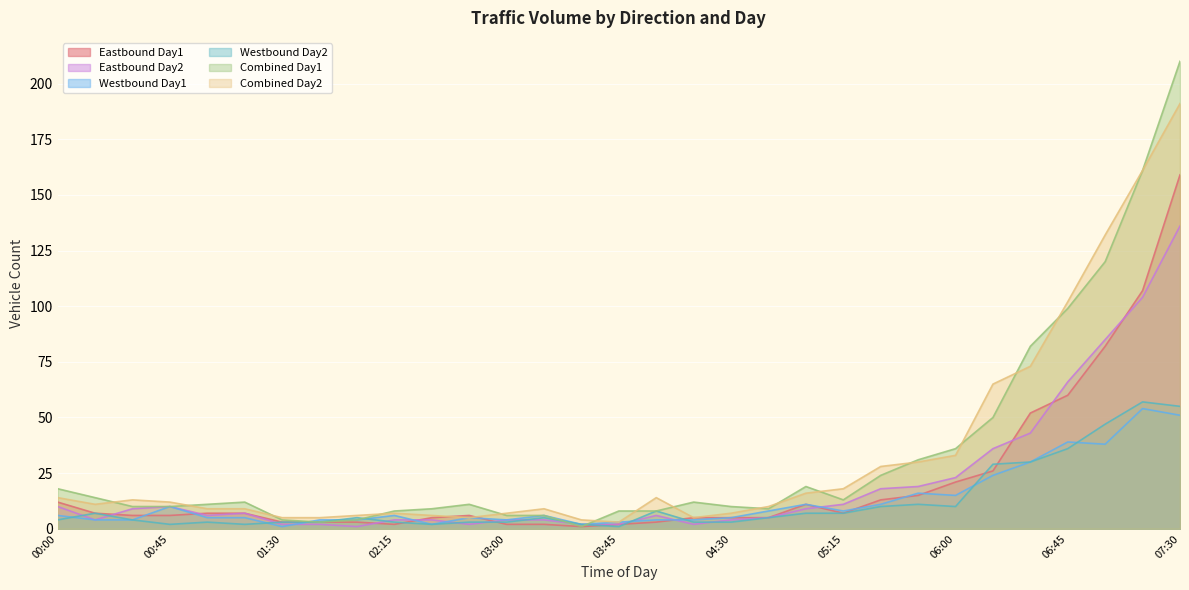

True or false: Eastbound Day2 has more than 0 points higher than both neighbors.

True